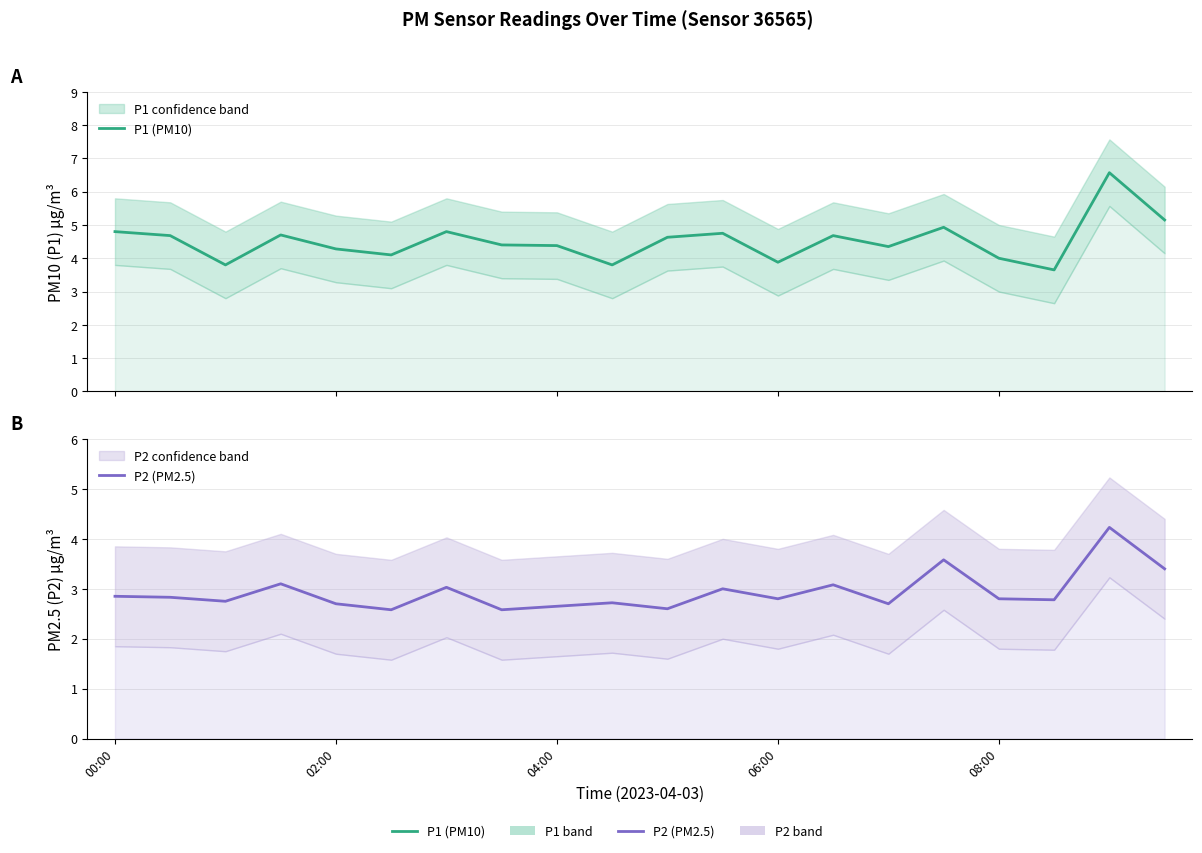

Rank the series by their maximum value, from highest to lowest.

P1 (PM10), P2 (PM2.5)